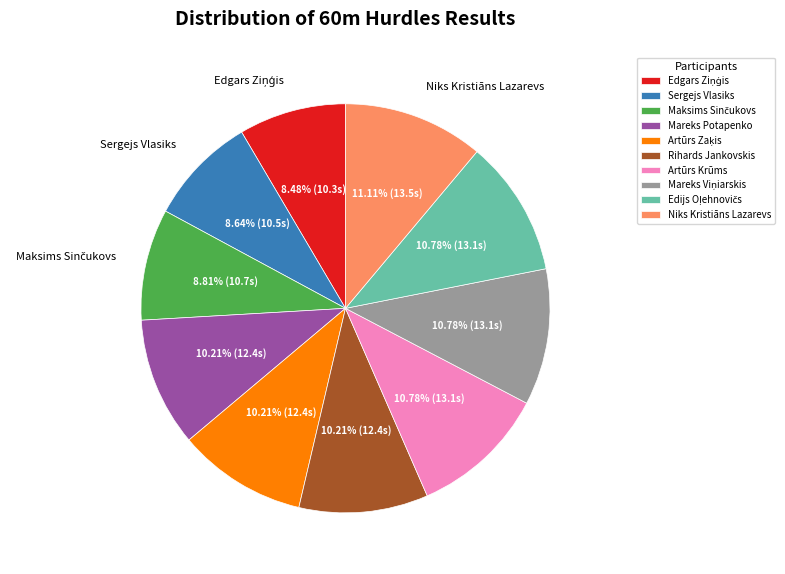

Count the number of slices in the pie.

10